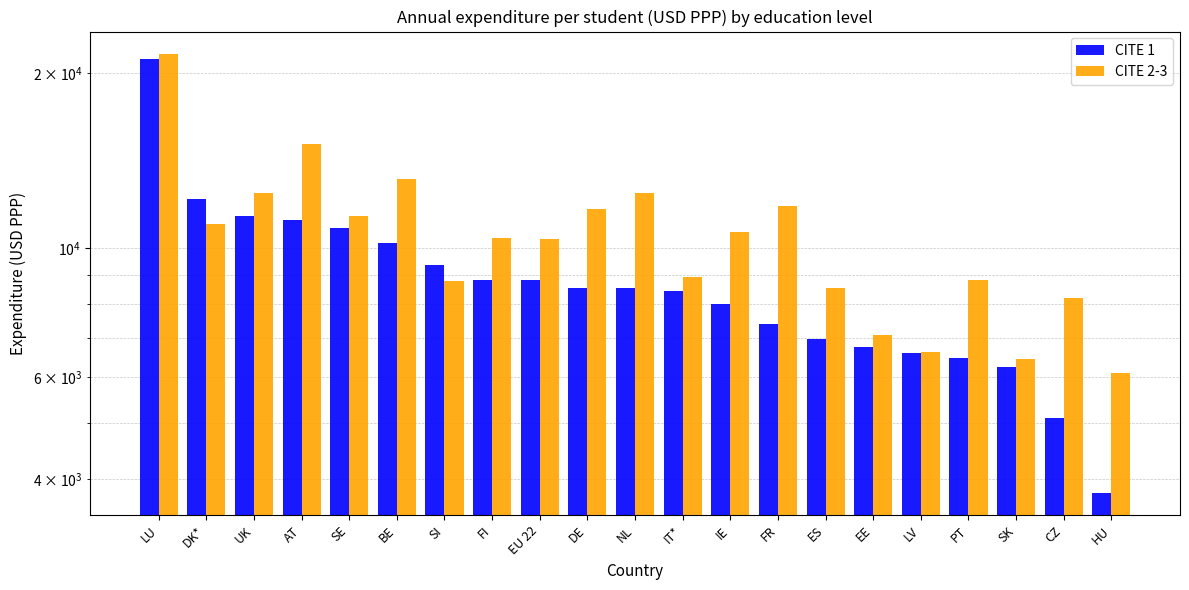

Is the value of CITE 1 at SK greater than the value of CITE 2-3 at HU?

Yes